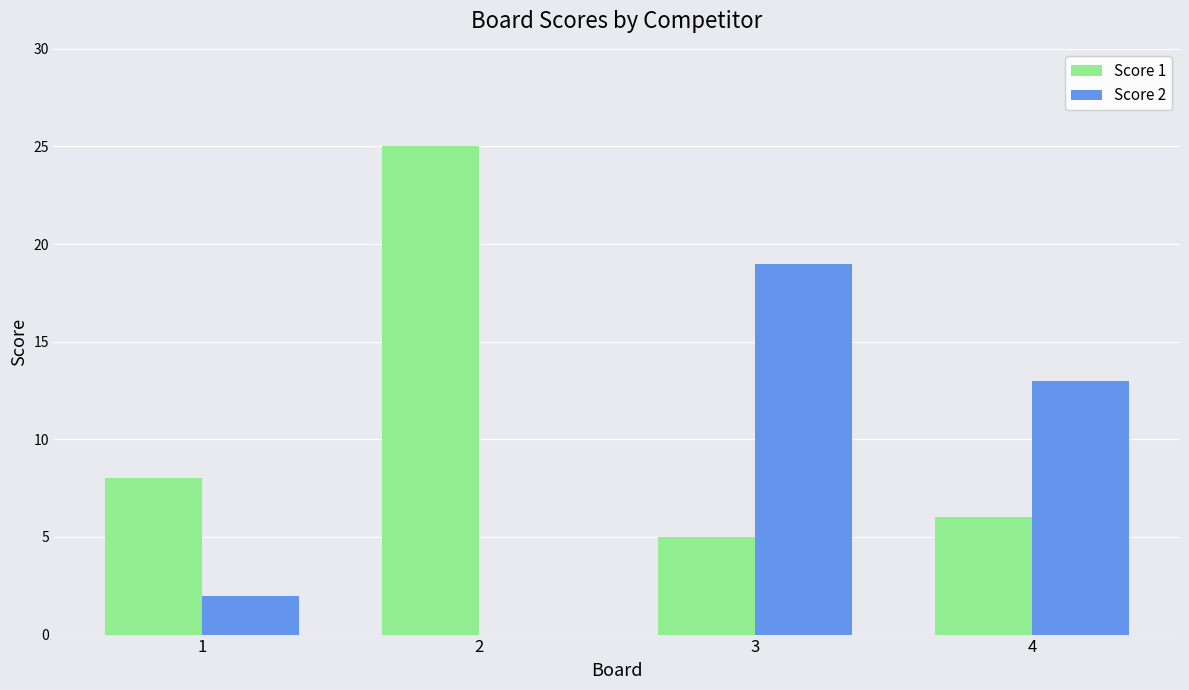

How many categories are shown in the chart?

4